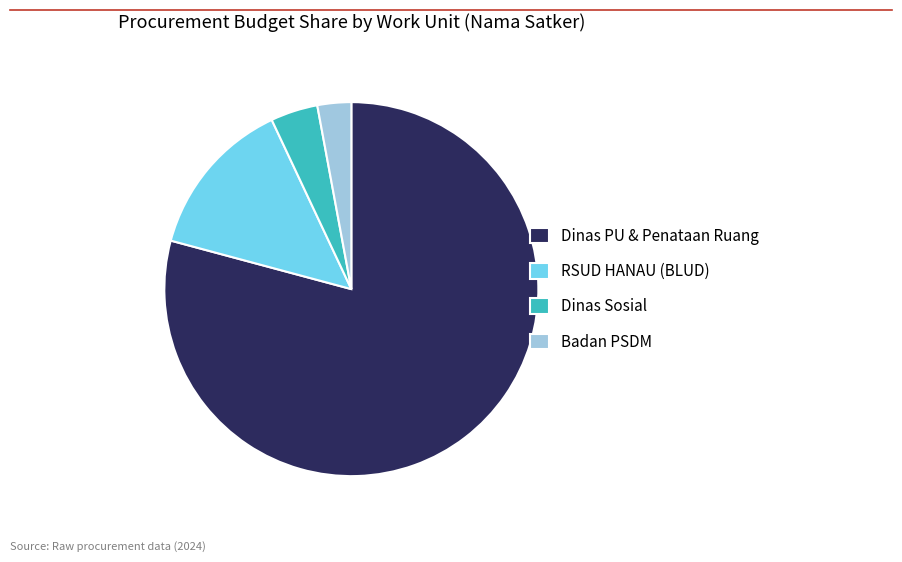

Rank the categories by value from lowest to highest.

Badan PSDM, Dinas Sosial, RSUD HANAU (BLUD), Dinas PU & Penataan Ruang